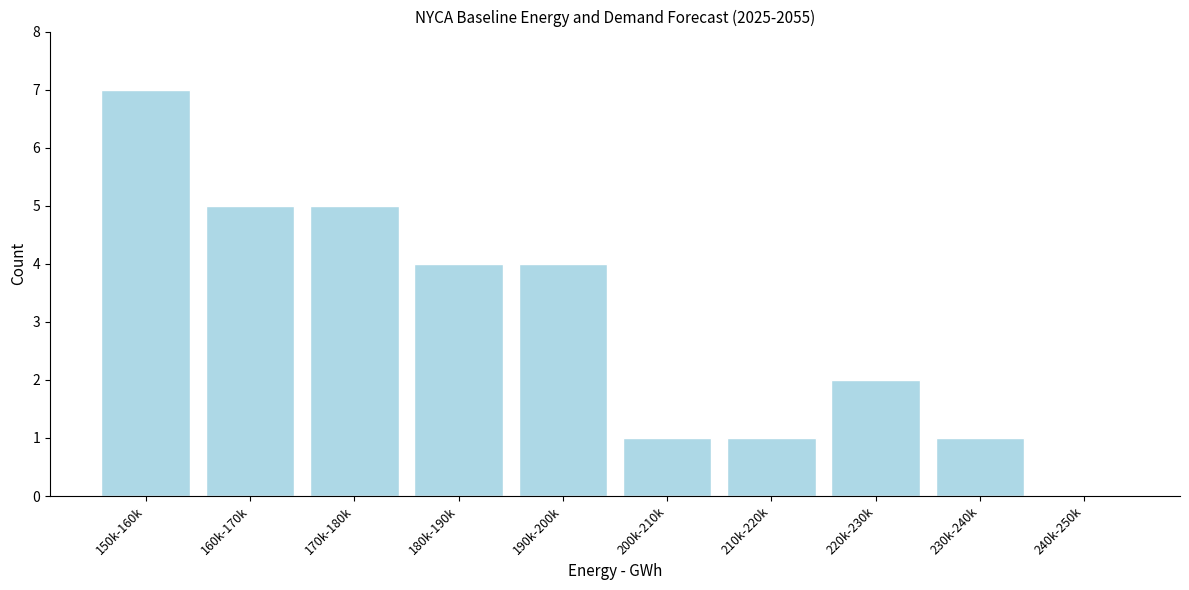

Reading left to right, transcribe all the data shown in this chart.

150k-160k=7	160k-170k=5	170k-180k=5	180k-190k=4	190k-200k=4	200k-210k=1	210k-220k=1	220k-230k=2	230k-240k=1	240k-250k=0